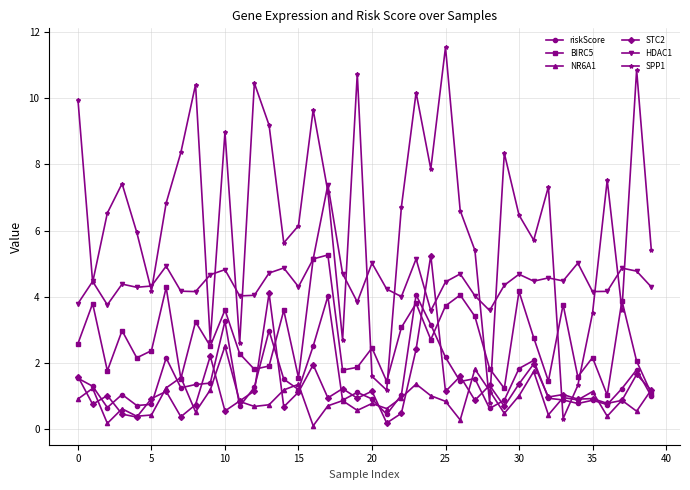

True or false: NR6A1 and HDAC1 cross at least once.

False